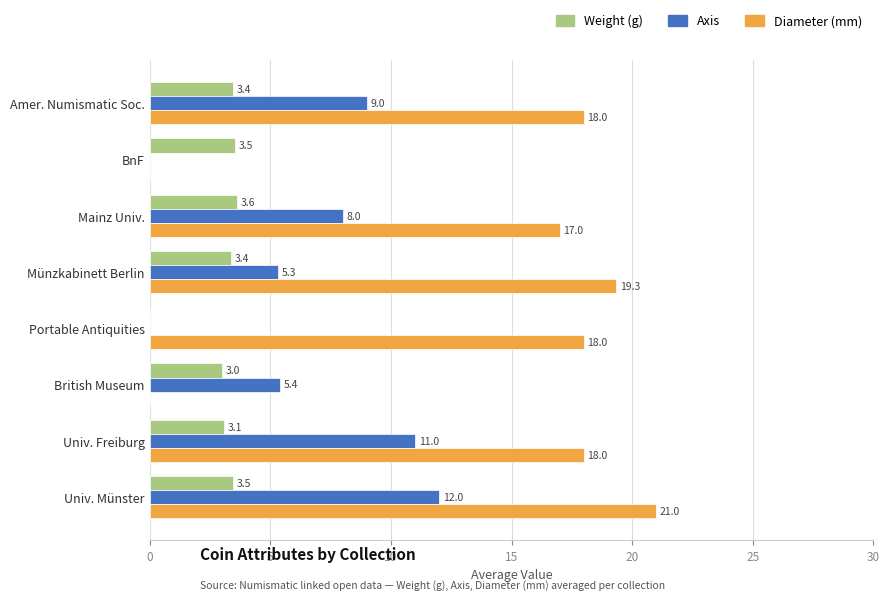

Is the value of Diameter (mm) at Univ. Freiburg greater than the value of Axis at Univ. Freiburg?

Yes